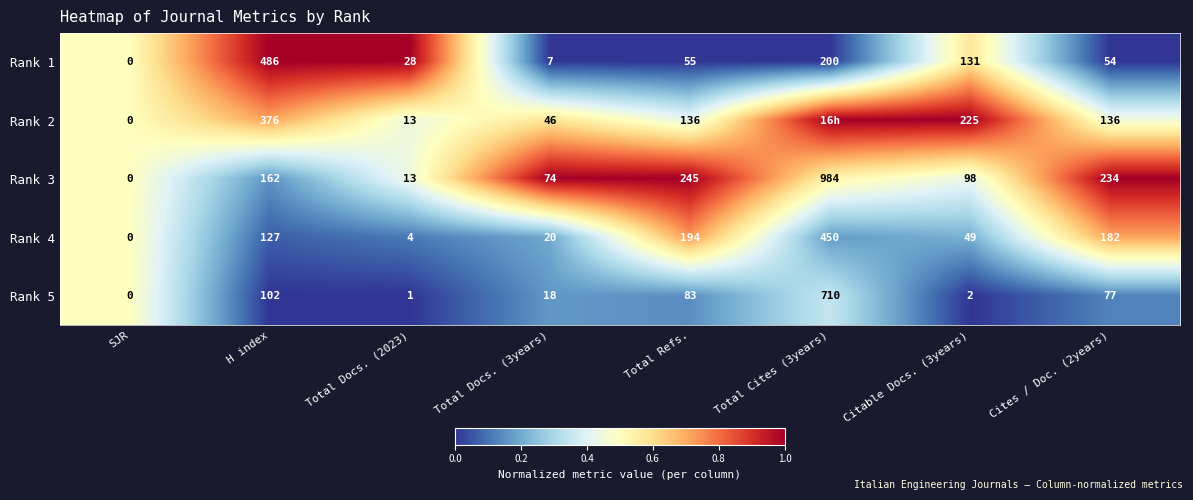

Is the value of Rank 1 at SJR greater than the value of Rank 4 at Citable Docs. (3years)?

No